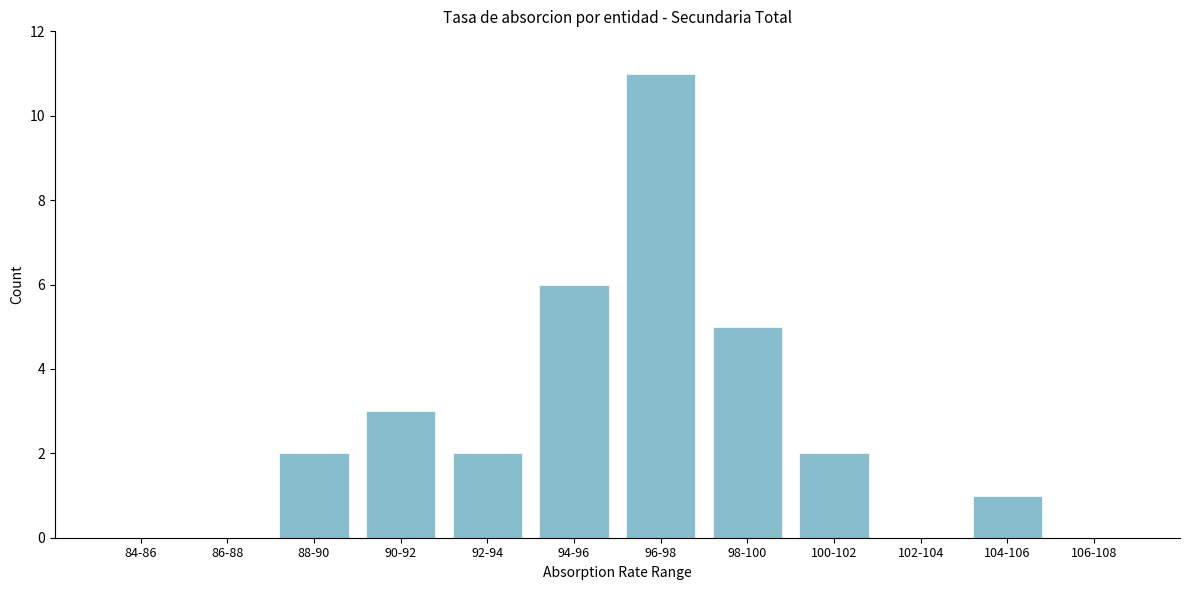

Reading left to right, list all the values displayed in this chart.

84-86=0	86-88=0	88-90=2	90-92=3	92-94=2	94-96=6	96-98=11	98-100=5	100-102=2	102-104=0	104-106=1	106-108=0